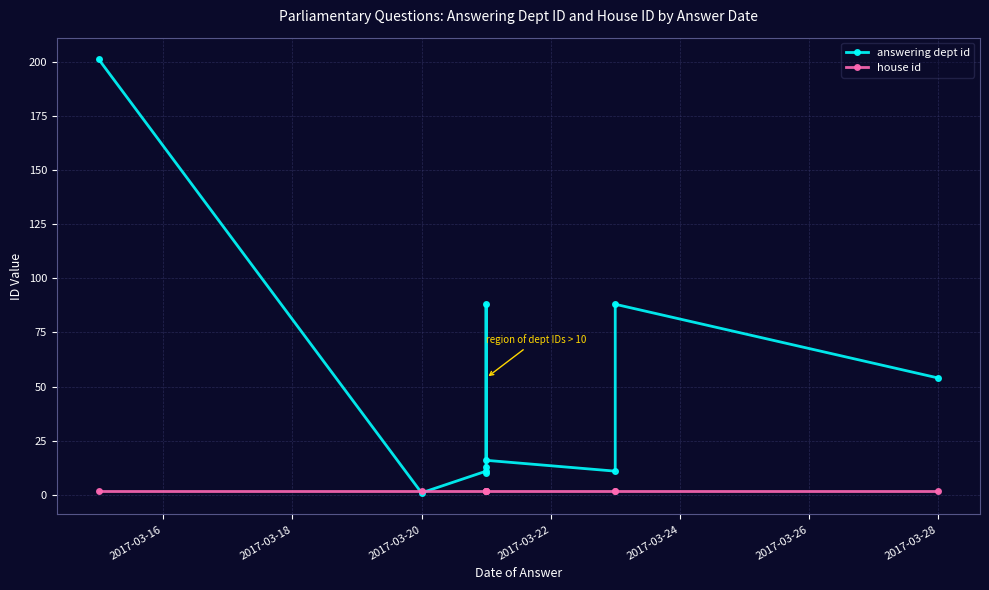

How many values in the answering dept id series exceed 16?

4